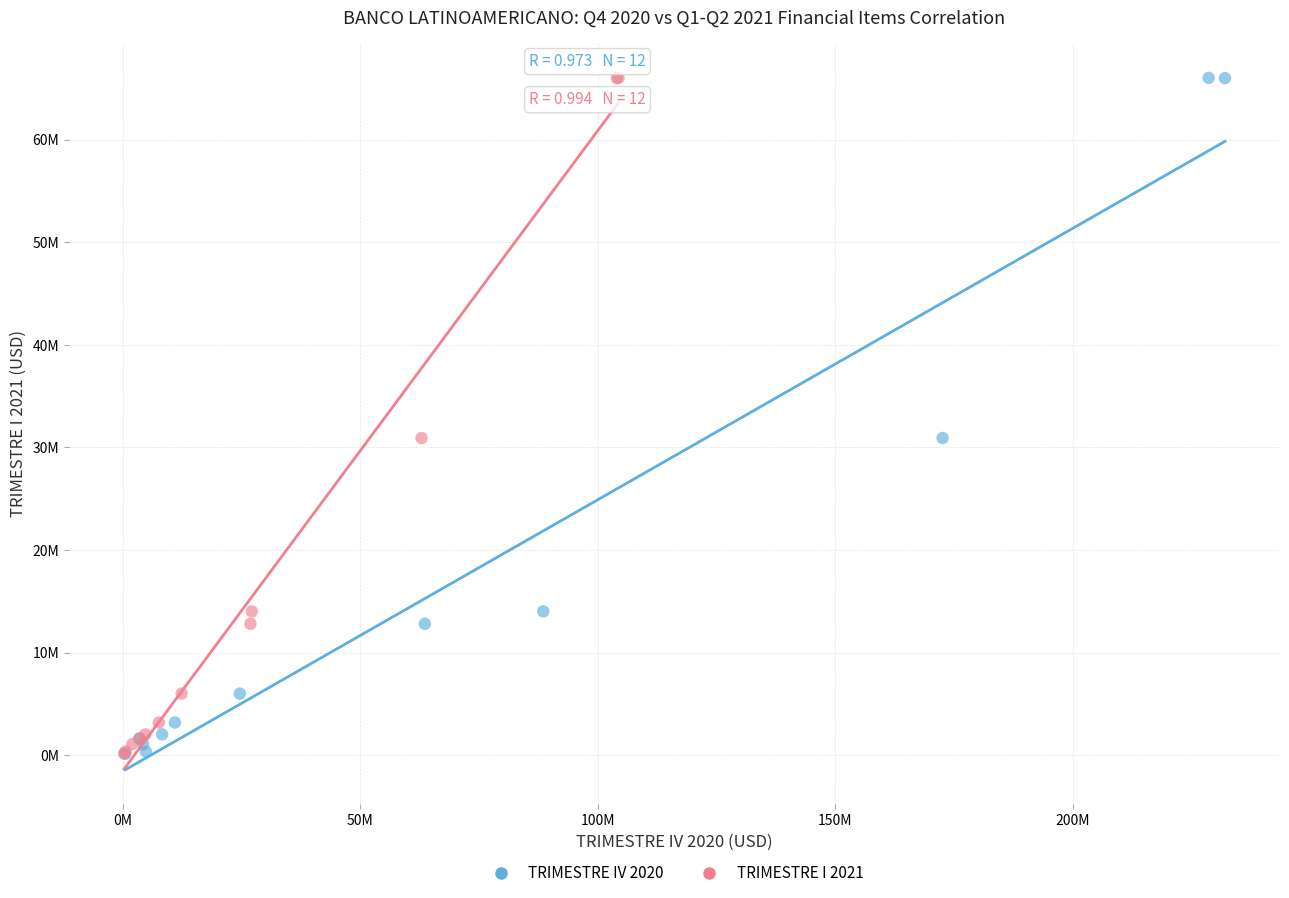

What are all the series names shown in the legend?

TRIMESTRE IV 2020, TRIMESTRE I 2021